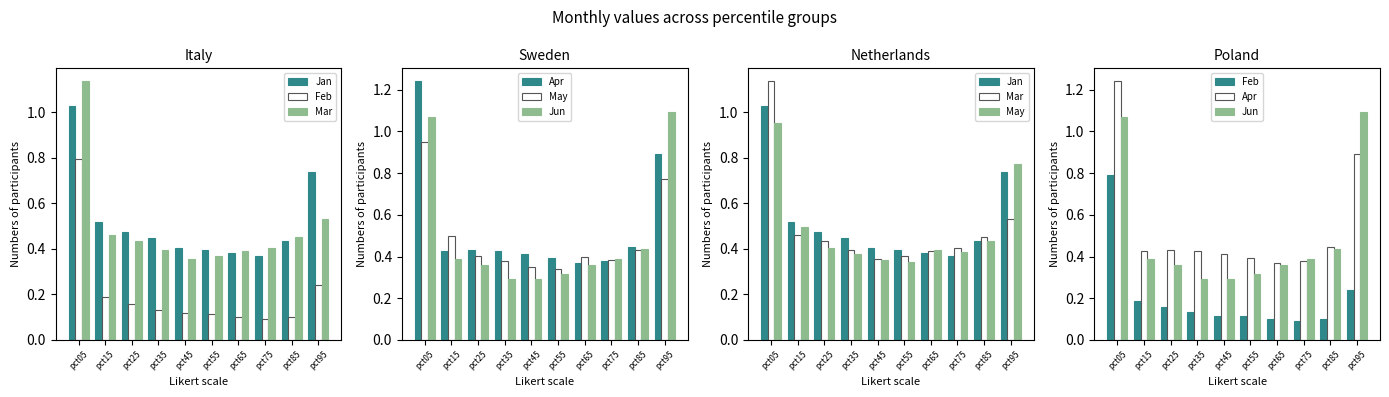

The Jan series shows 0.4 at pct55. True or false?

True